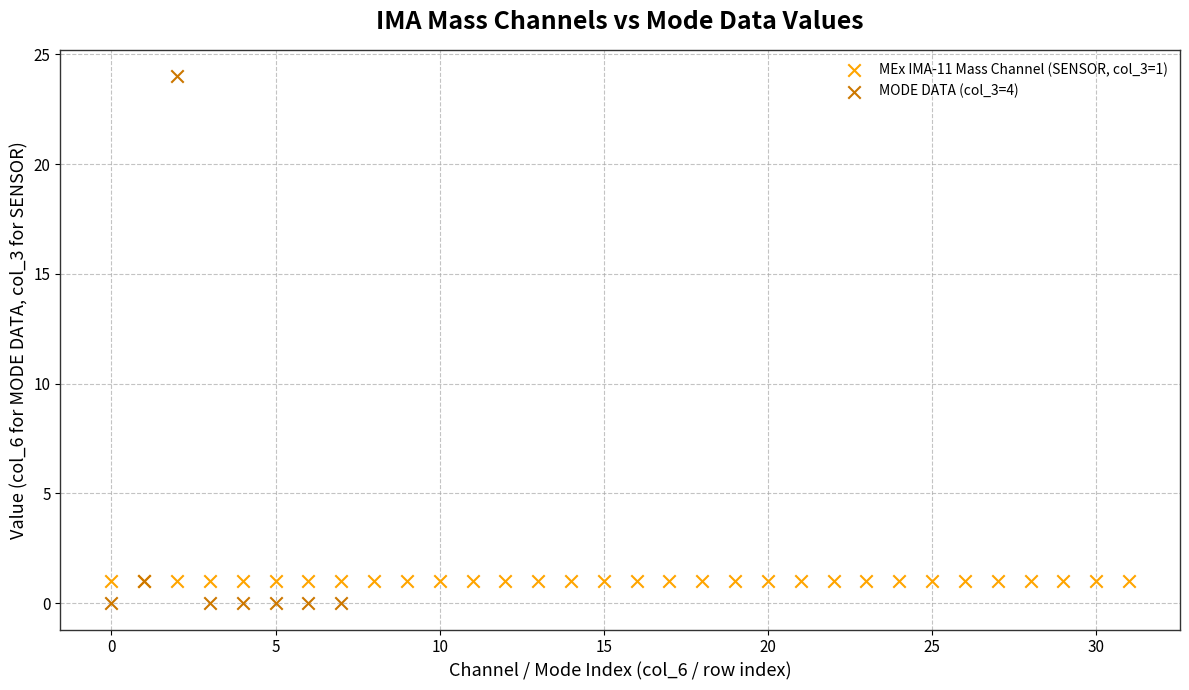

Which series contains the highest Y value?

MODE DATA (col_3=4)